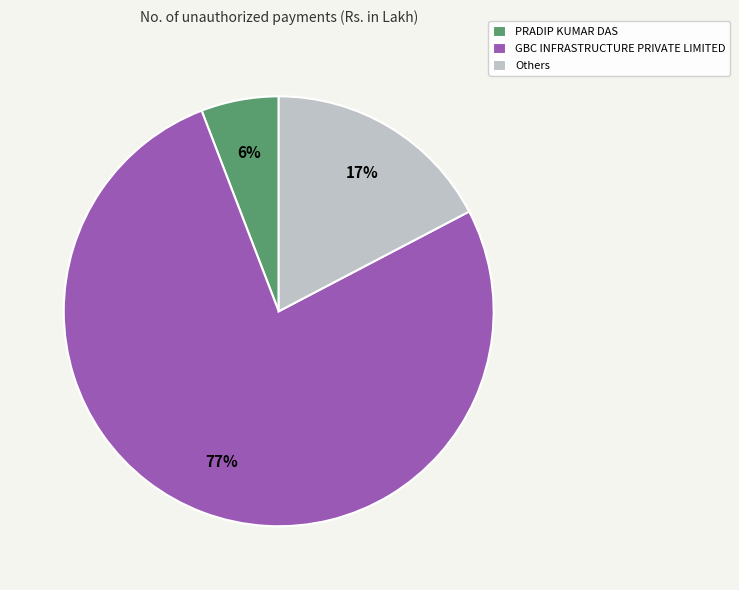

Does GBC INFRASTRUCTURE PRIVATE LIMITED represent more than half of the total?

Yes